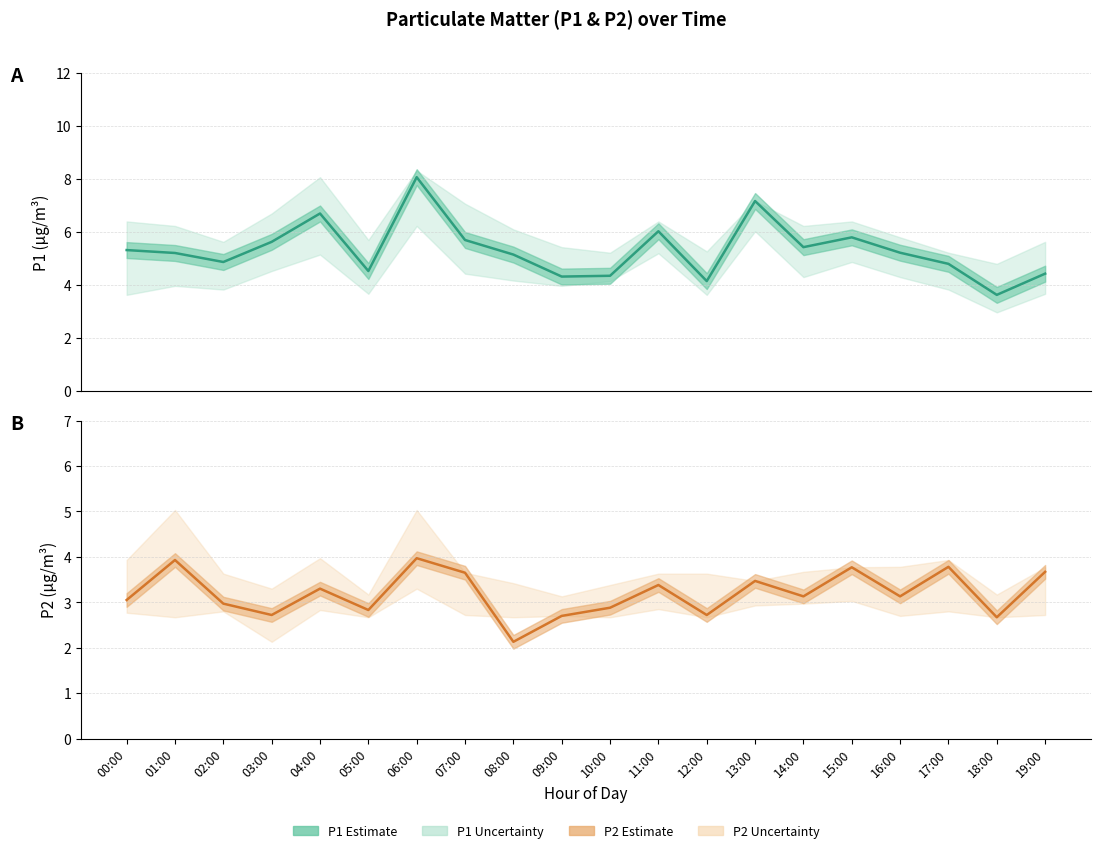

True or false: P1 and P2 intersect in this chart.

False